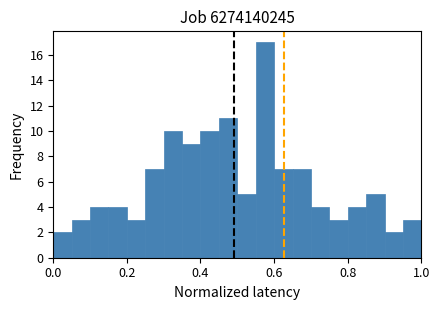

Read against the x-axis, roughly where is the centre of the tallest bar?

0.58